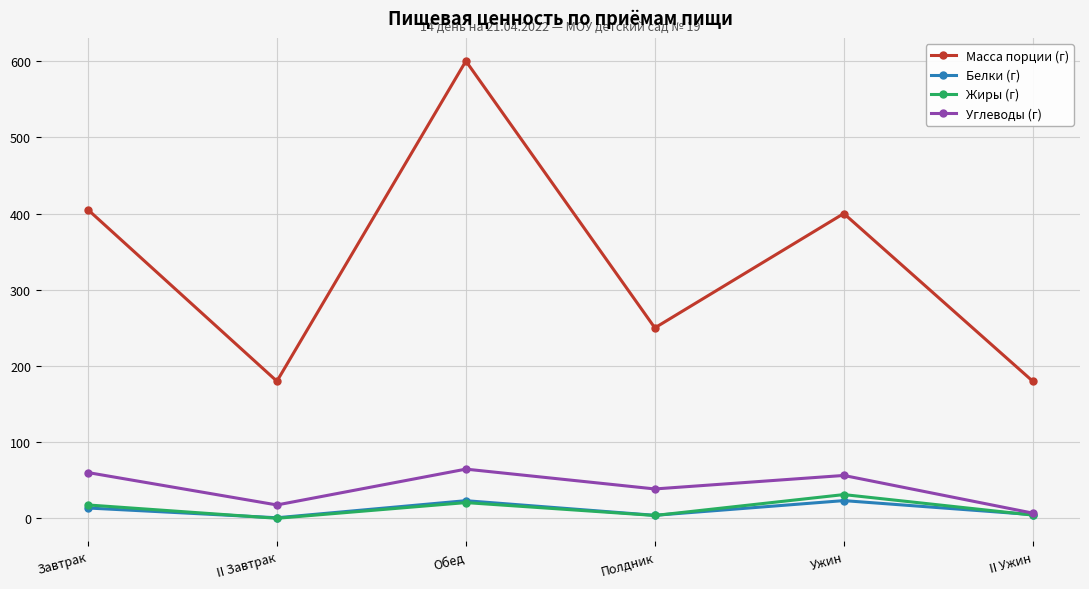

Is the value of Углеводы (г) at II Завтрак greater than the value of Белки (г) at II Завтрак?

Yes